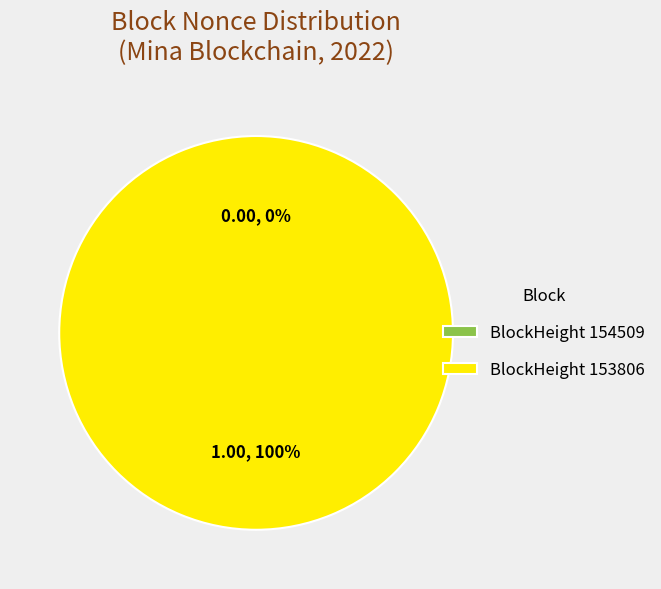

What is the majority slice?

153806